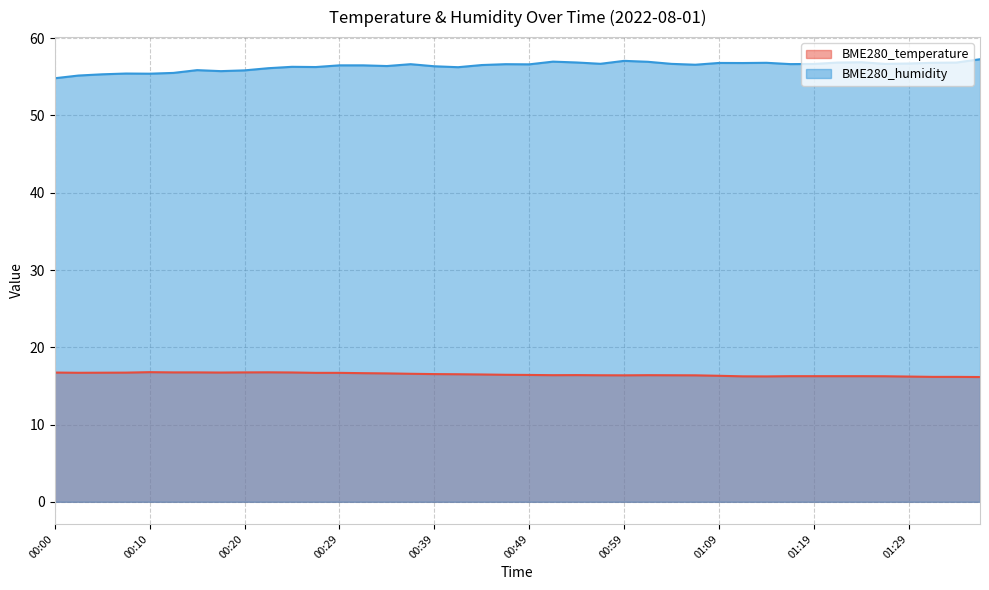

How many data points in BME280_humidity are above 56?

31